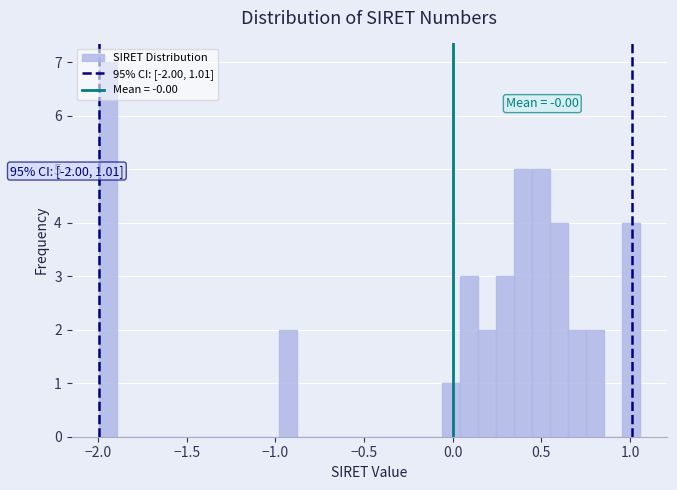

Around what value on the x-axis is the tallest bar? Give the approximate position of its centre, as read against the axis.

-1.95